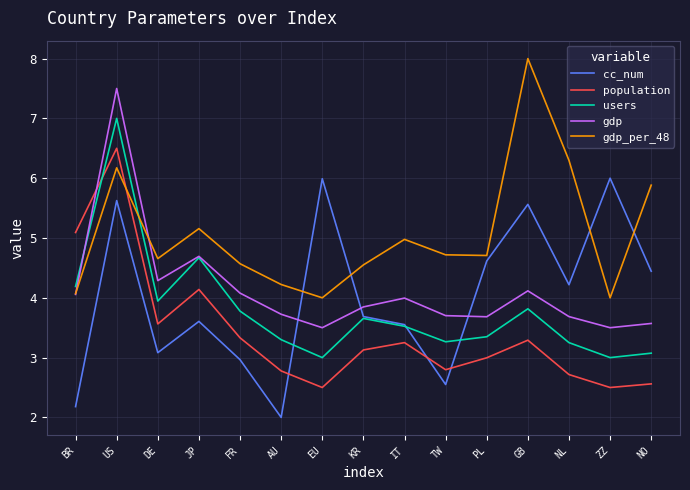

What is the total value across all series at US?

32.8